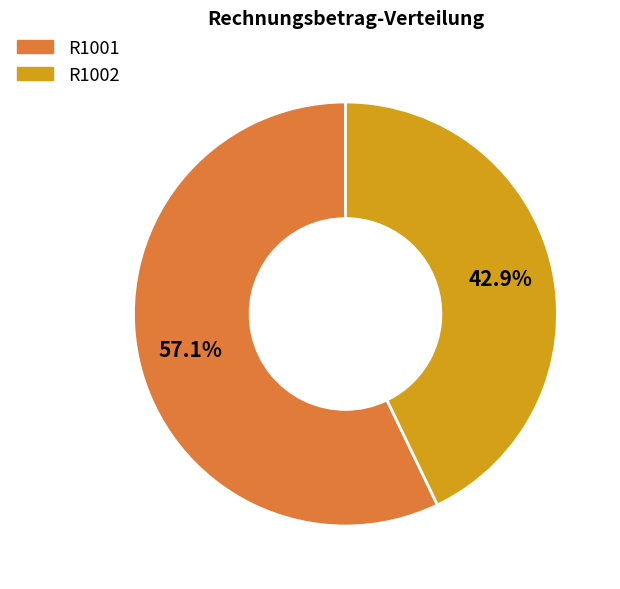

Approximately how many times larger is the value at R1001 compared to R1002?

1.3